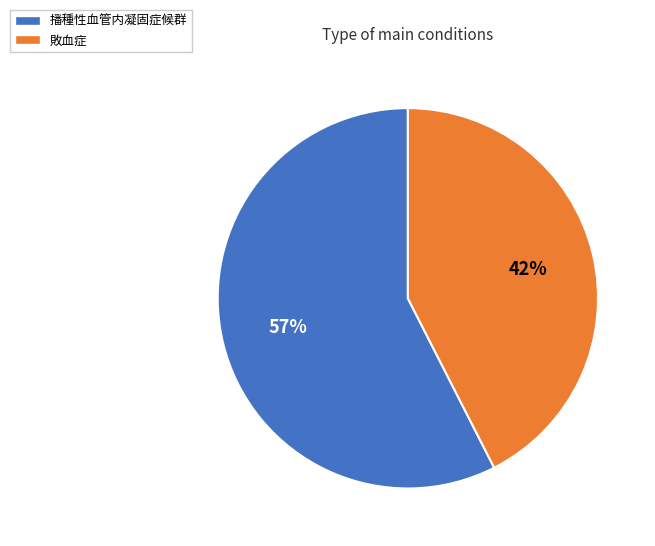

Does 播種性血管内凝固症候群 account for over 50% of the chart?

Yes